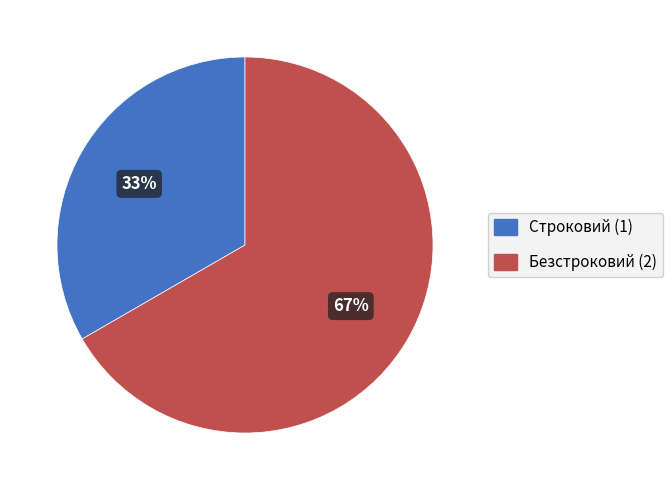

Is the sum of Безстроковий and Строковий greater than half?

Yes